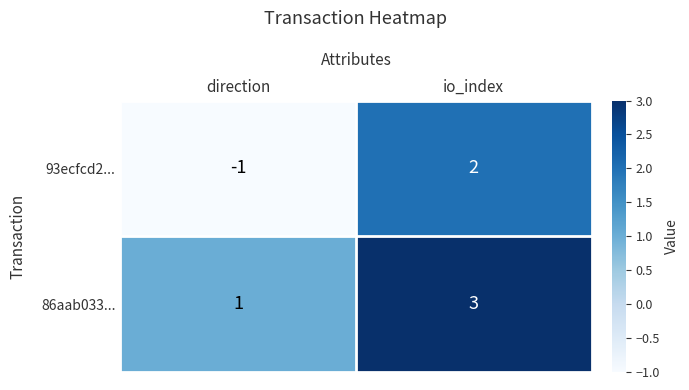

Which series has the largest range (max minus min)?

93ecfcd2...